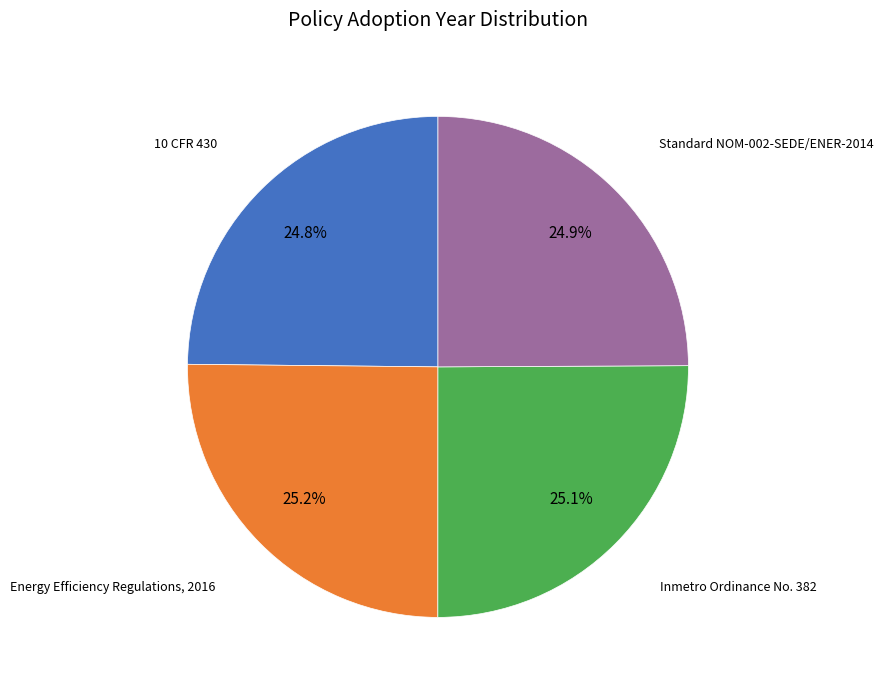

Is there a majority slice in this chart?

No